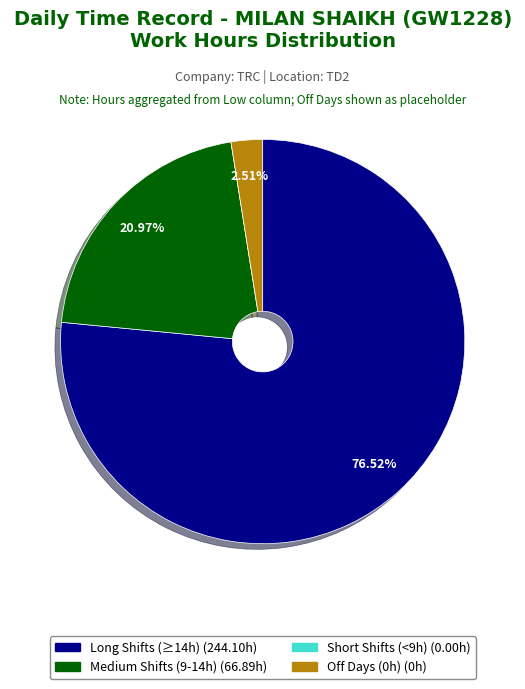

Does any single category account for the majority?

Yes